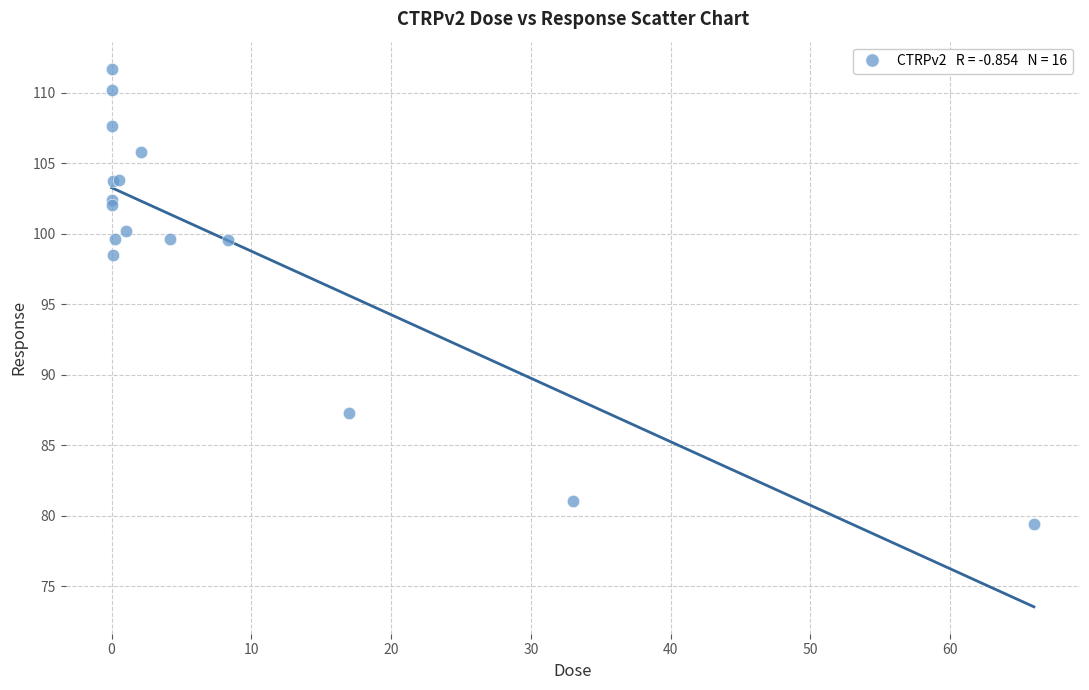

What Y value in the scatter plot is closest to 95?

98.5